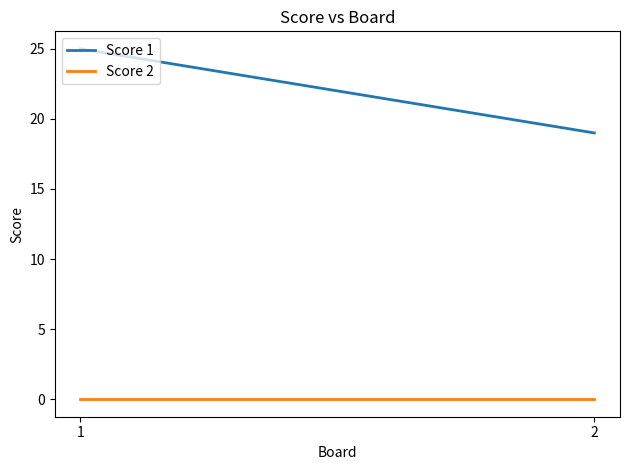

At which category does the chart reach its minimum across all series?

1